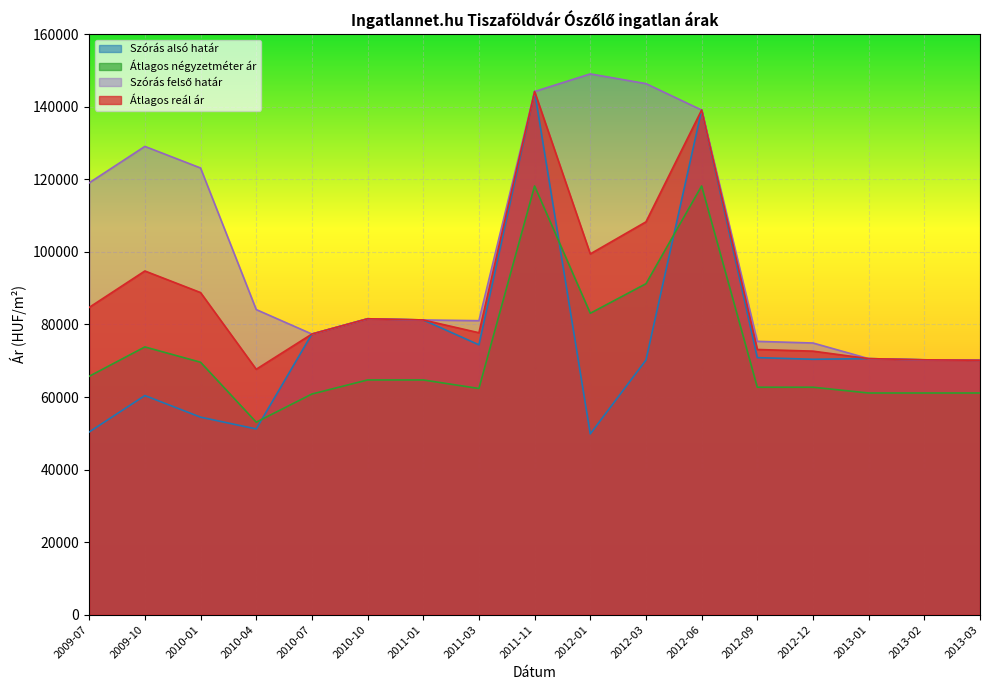

At which category is the sum across all series the highest?

2011-11